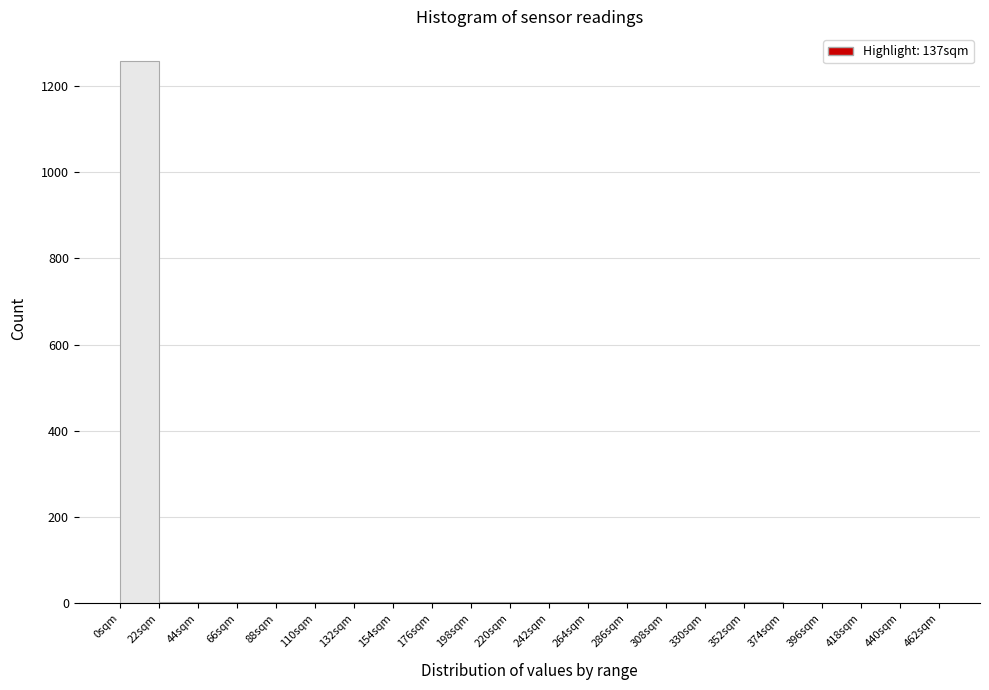

Reading left to right, list every bar in this chart as the range it spans on the x-axis followed by its height. Neither the bar edges nor the heights are printed on the chart, so give them approximately, as read against the axes.

0 to 22: 1260
22 to 44: under 20
44 to 66: under 20
66 to 88: under 20
88 to 110: under 20
110 to 132: under 20
132 to 154: under 20
154 to 176: under 20
176 to 198: under 20
198 to 220: under 20
220 to 242: under 20
242 to 264: under 20
264 to 286: under 20
286 to 308: under 20
308 to 330: under 20
330 to 352: under 20
352 to 374: under 20
374 to 396: under 20
396 to 418: 0
418 to 440: 0
440 to 462: 0